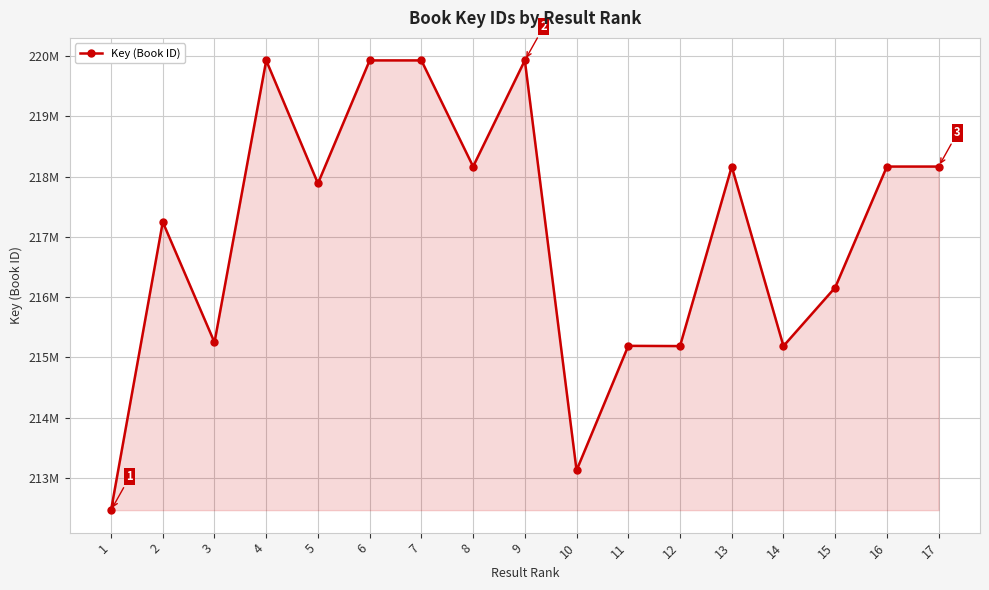

At which category does the data reach its first local valley?

3